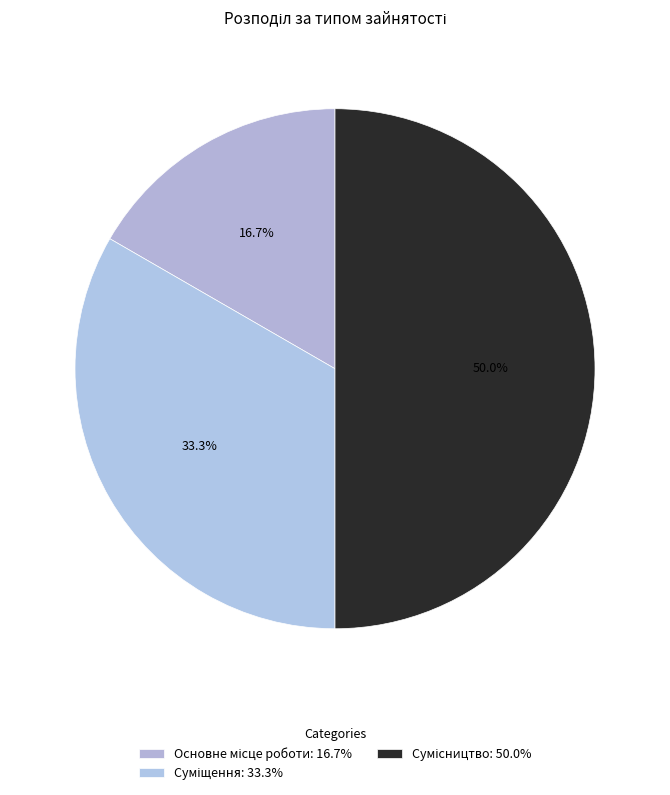

Is there any slice that represents more than half of the pie?

No